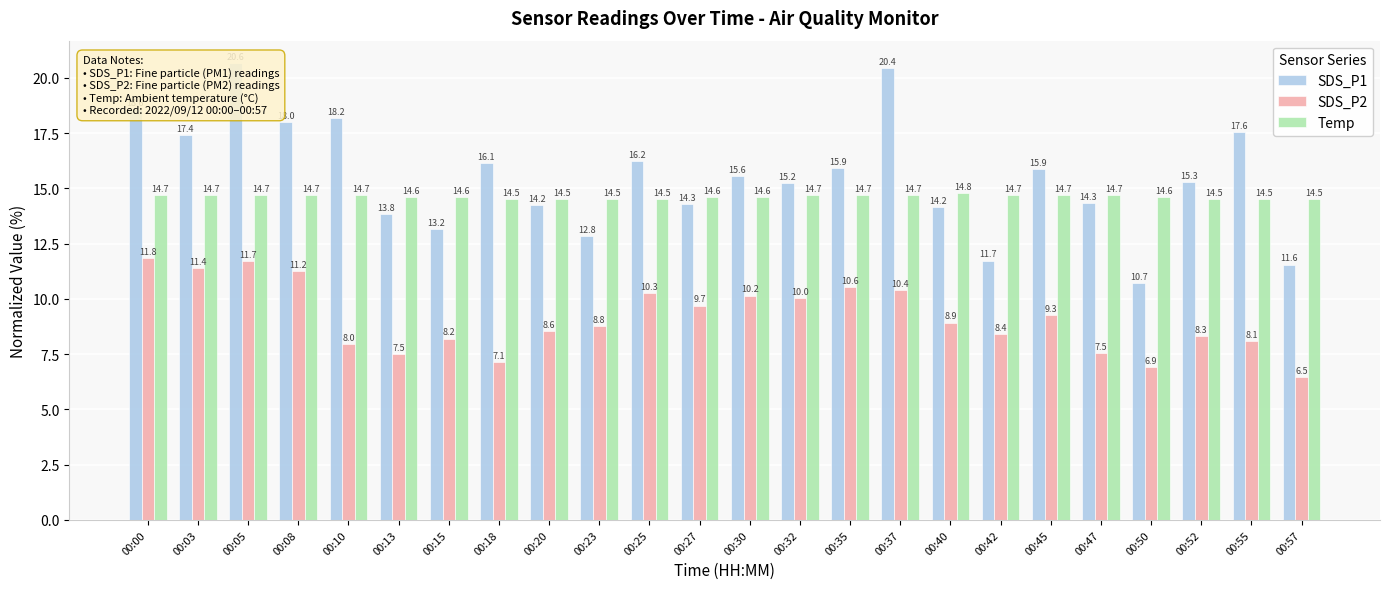

Which series changed the most between 00:13 and 00:45?

SDS_P1